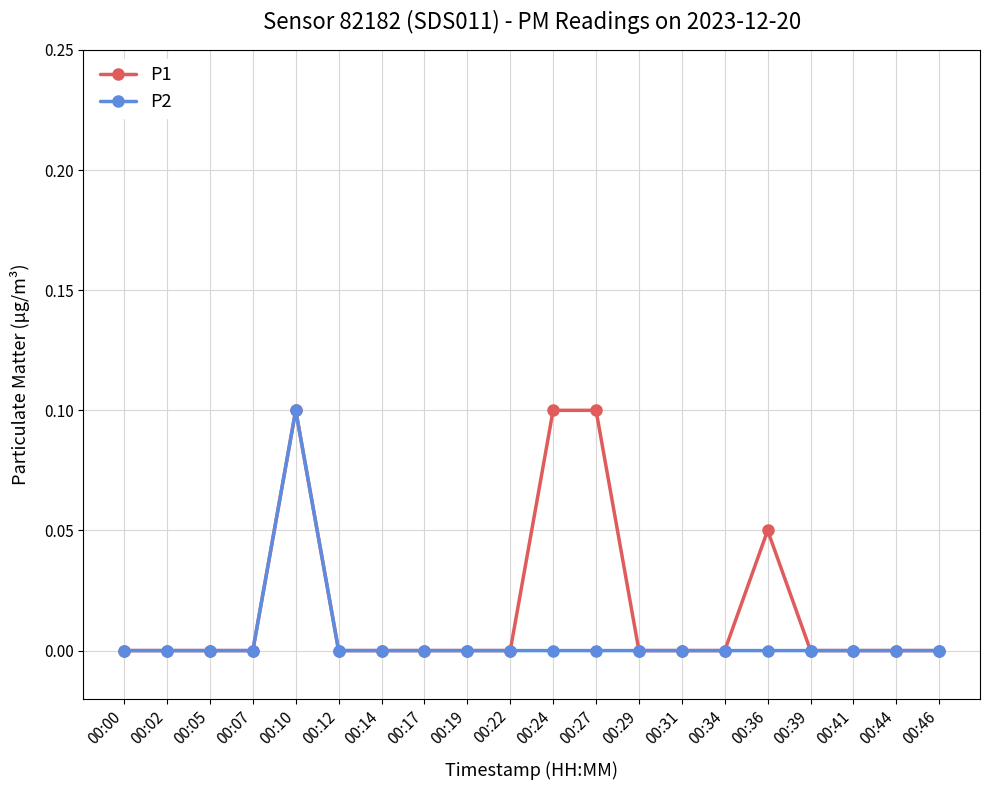

True or false: P1 has more than 0 points higher than both neighbors.

True